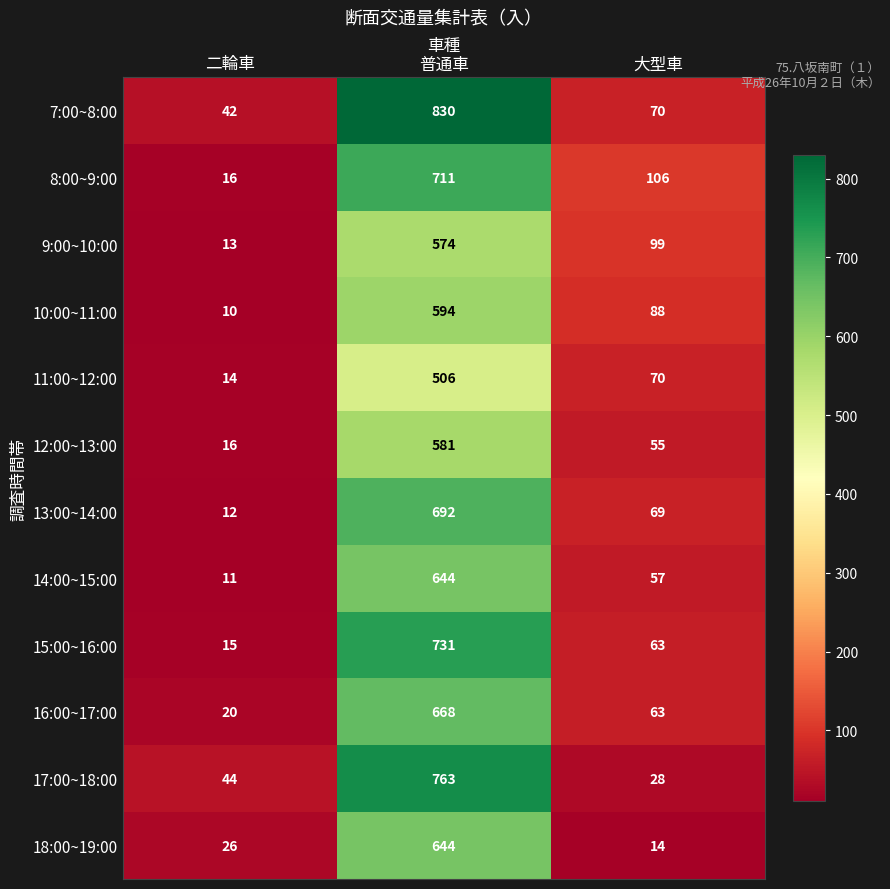

Which series has the largest total across all categories?

7:00~8:00